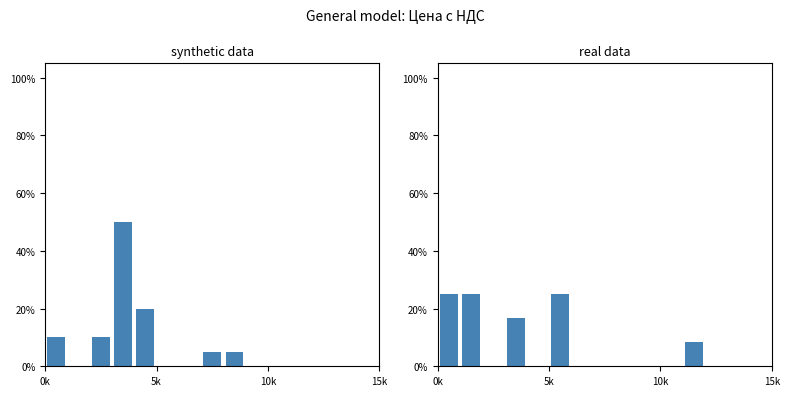

The value of Цена с НДС at 14 is 21.1. True or false?

False